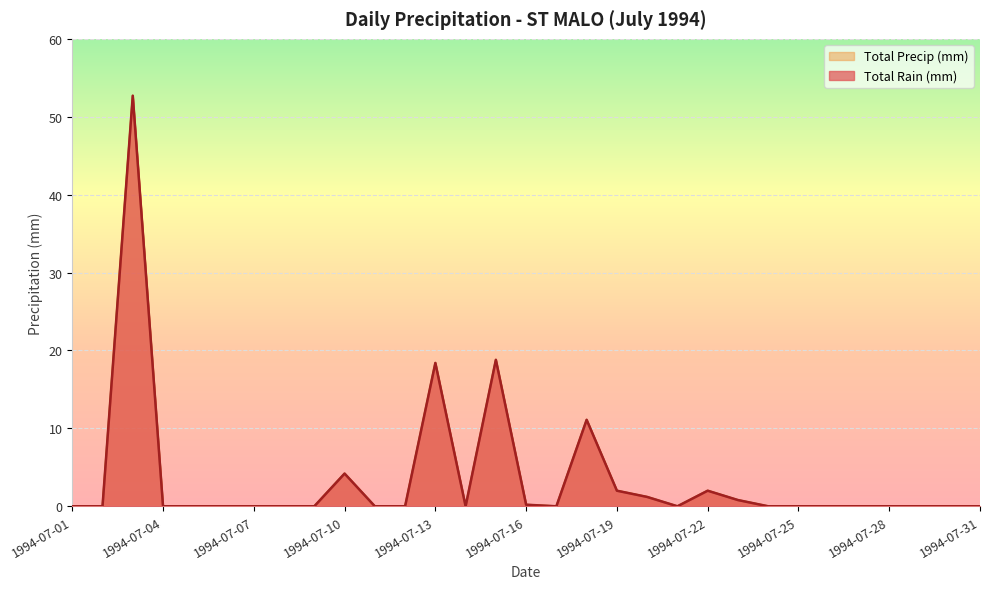

Which label corresponds to the largest value in the chart?

1994-07-03